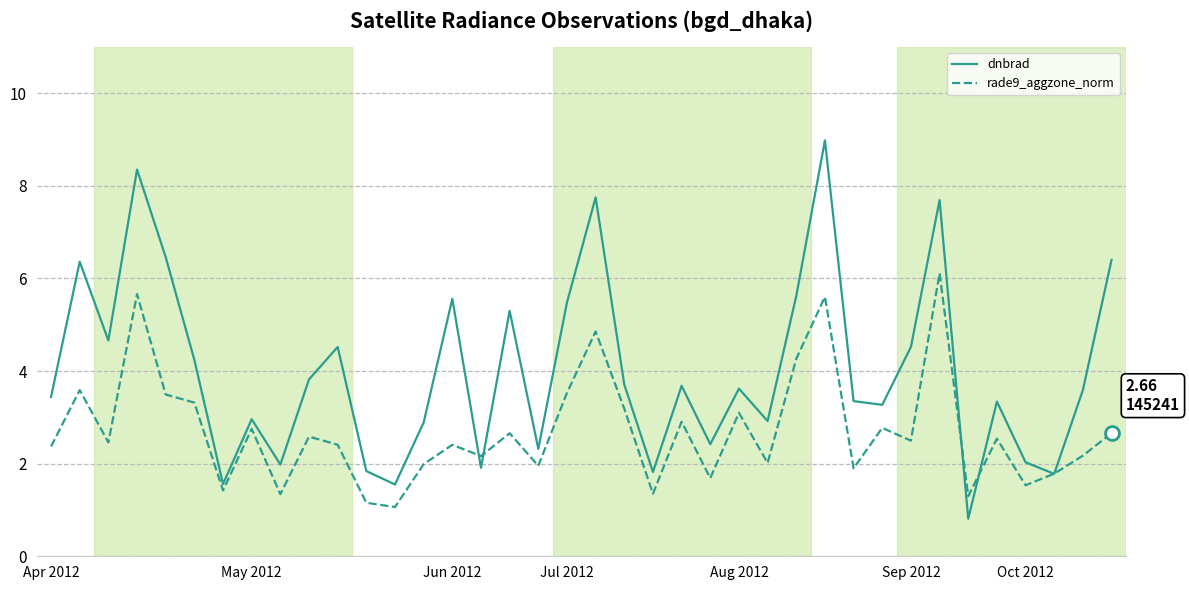

What is the maximum value shown in the chart?

9.0